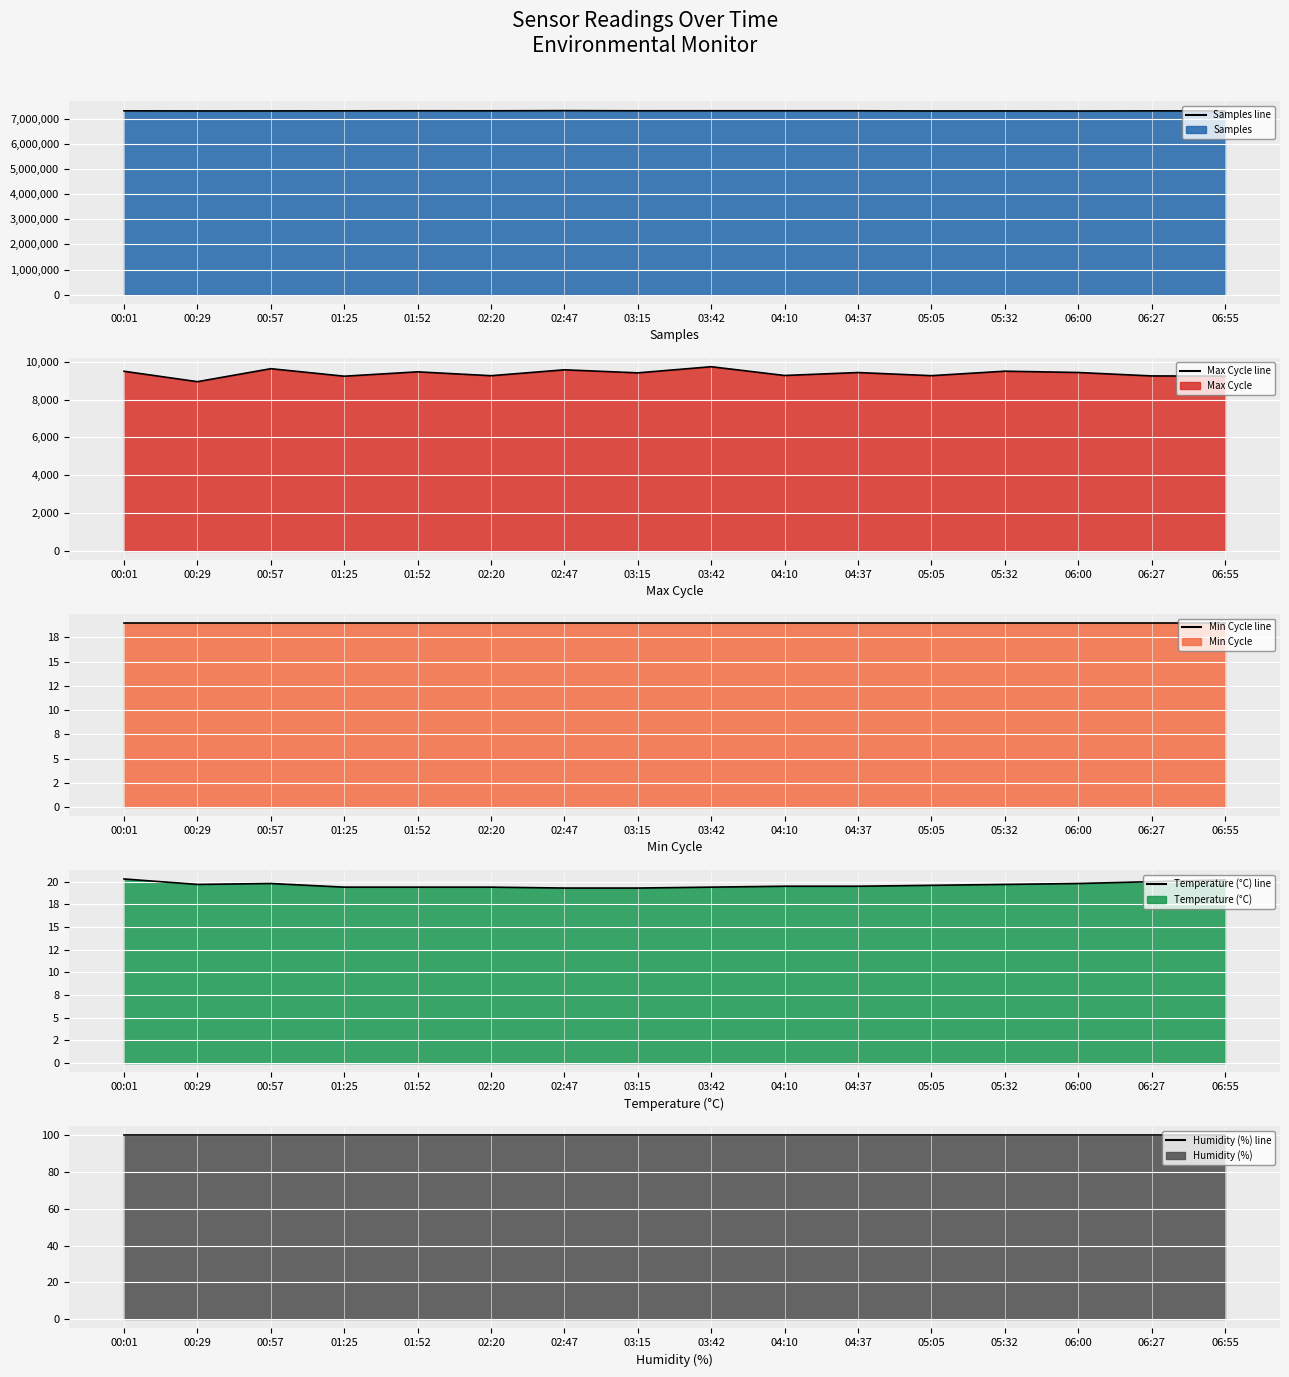

Rank the categories by Samples line value from highest to lowest.

02:47, 04:37, 04:10, 01:52, 03:42, 03:15, 02:20, 00:01, 01:25, 06:27, 00:57, 05:32, 06:55, 00:29, 05:05, 06:00